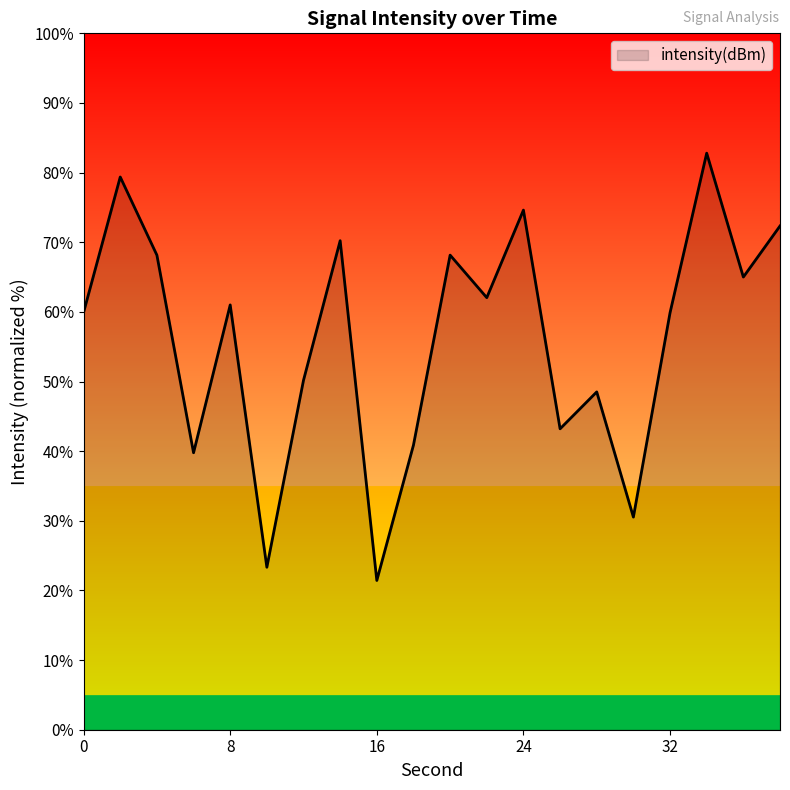

What is the minimum value shown in the chart?

21.4